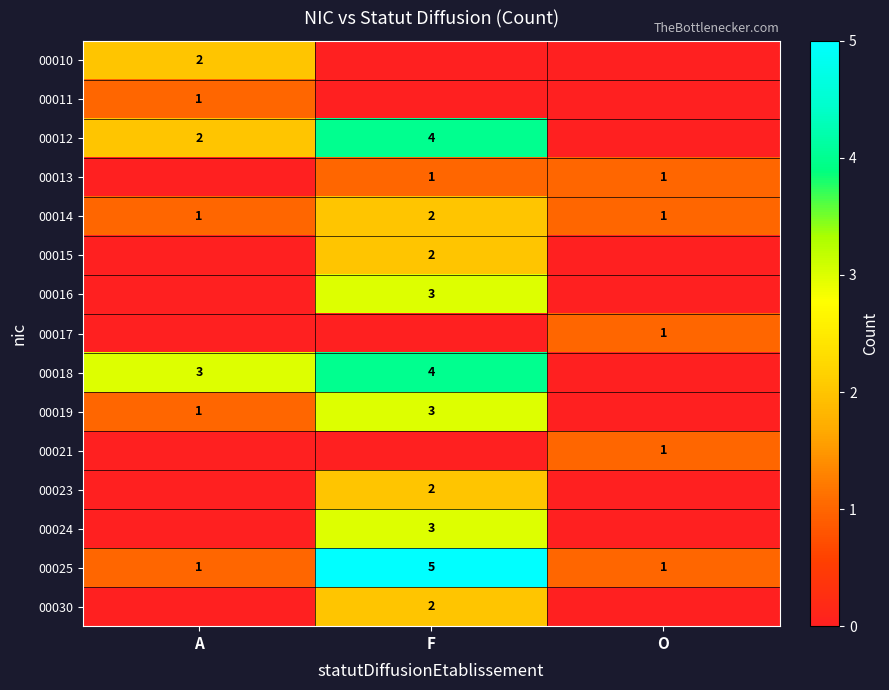

True or false: 00019 has a value of 5 at F.

False